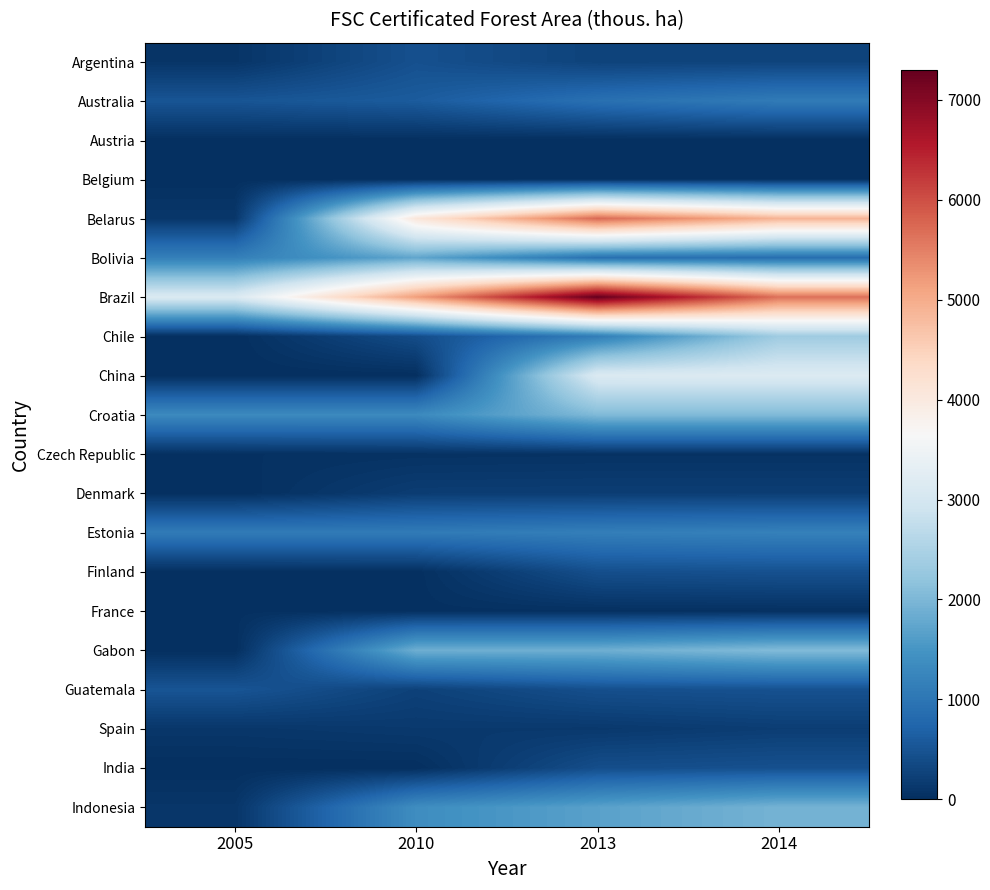

Reading right to left, extract all data points from this chart.

Argentina: 2014=276	2013=262	2010=450	2005=78
Australia: 2014=1081	2013=915	2010=603	2005=511
Austria: 2014=1	2013=1	2010=5	2005=8
Belgium: 2014=21	2013=21	2010=15	2005=6
Belarus: 2014=4901	2013=5736	2010=4080	2005=107
Bolivia: 2014=891	2013=908	2010=1744	2005=1161
Brazil: 2014=5645	2013=7298	2010=5169	2005=3119
Chile: 2014=2348	2013=1125	2010=402	2005=0
China: 2014=3144	2013=3133	2010=0	2005=0
Croatia: 2014=2038	2013=2038	2010=1321	2005=1323
Czech Republic: 2014=50	2013=50	2010=41	2005=26
Denmark: 2014=200	2013=199	2010=192	2005=0
Estonia: 2014=1177	2013=1141	2010=1082	2005=1083
Finland: 2014=462	2013=432	2010=10	2005=0
France: 2014=24	2013=19	2010=17	2005=18
Gabon: 2014=2054	2013=1874	2010=1874	2005=0
Guatemala: 2014=465	2013=434	2010=248	2005=509
Spain: 2014=195	2013=133	2010=140	2005=104
India: 2014=453	2013=418	2010=1	2005=0
Indonesia: 2014=1930	2013=1679	2010=1378	2005=92